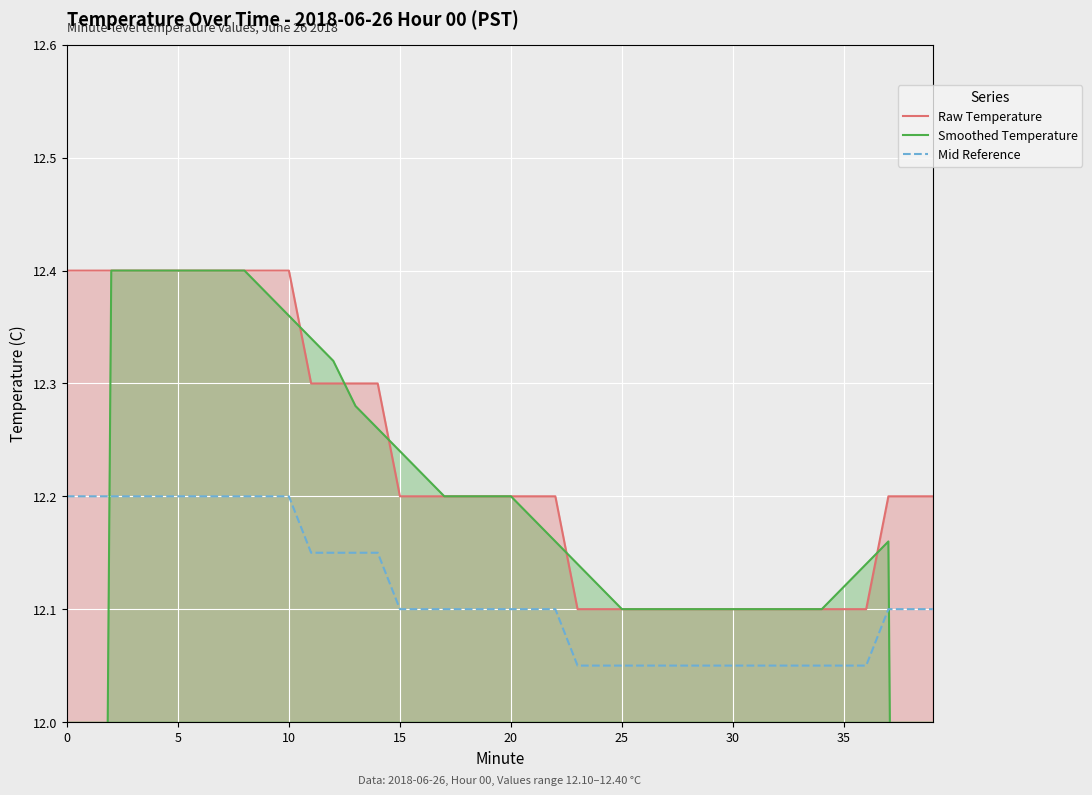

After their last crossing, which series has the higher values: Smoothed Temperature or Mid Reference?

Mid Reference